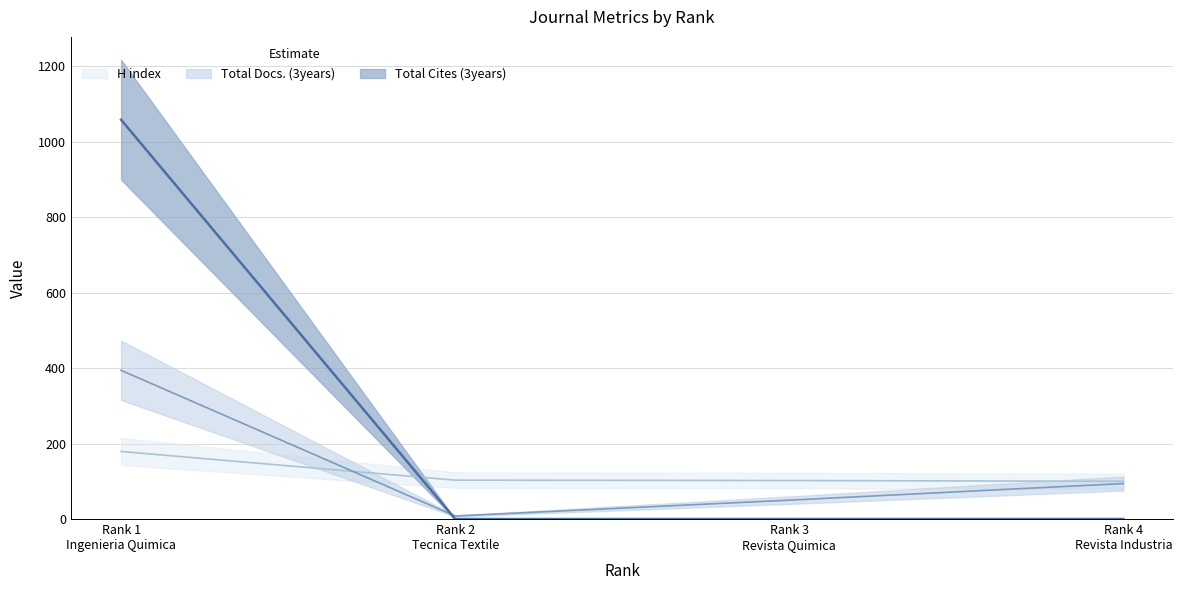

What is the sum of all Total Cites (3years) values?

1058